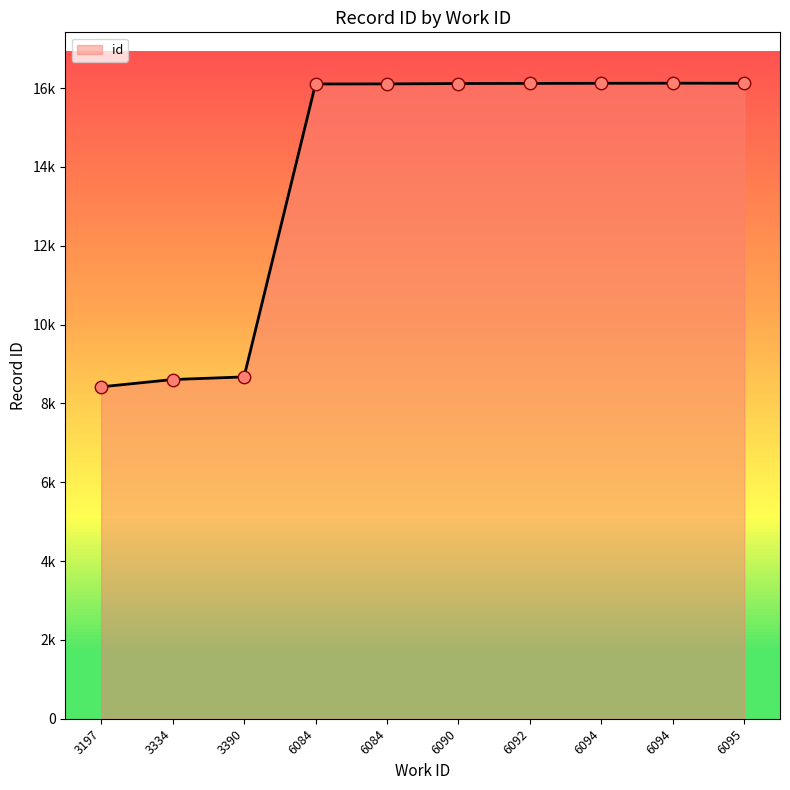

Approximately how many times larger is the value at 3390 compared to 6092?

0.5